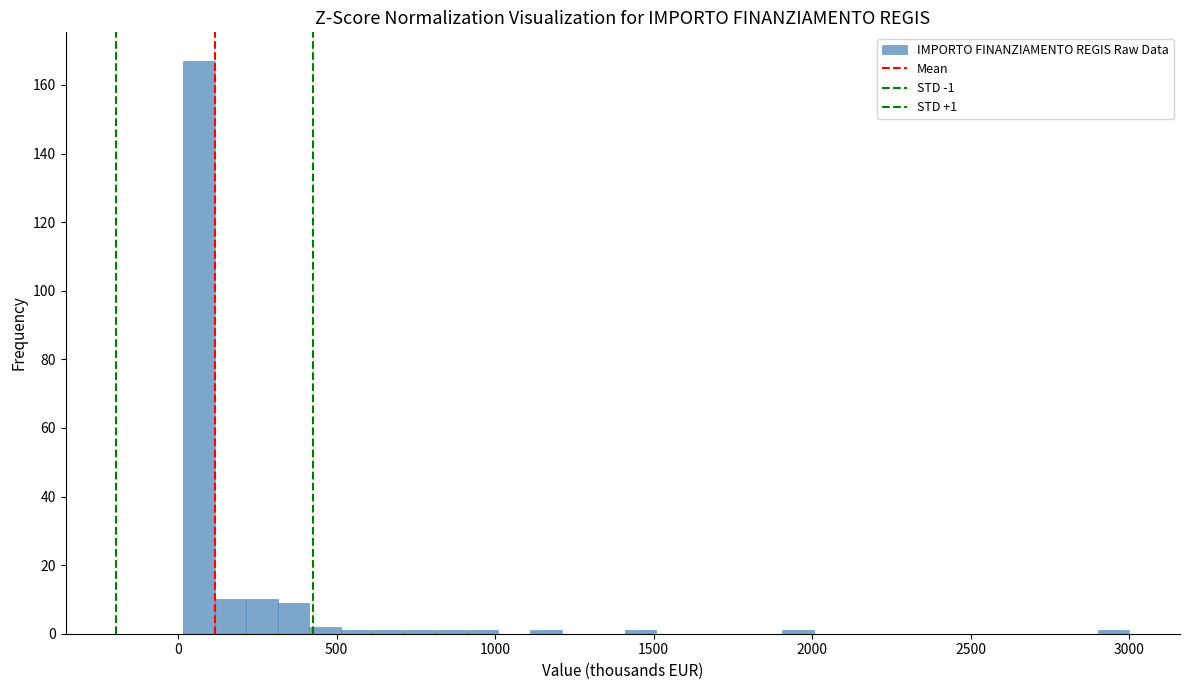

Read against the x-axis, roughly where is the centre of the tallest bar?

50